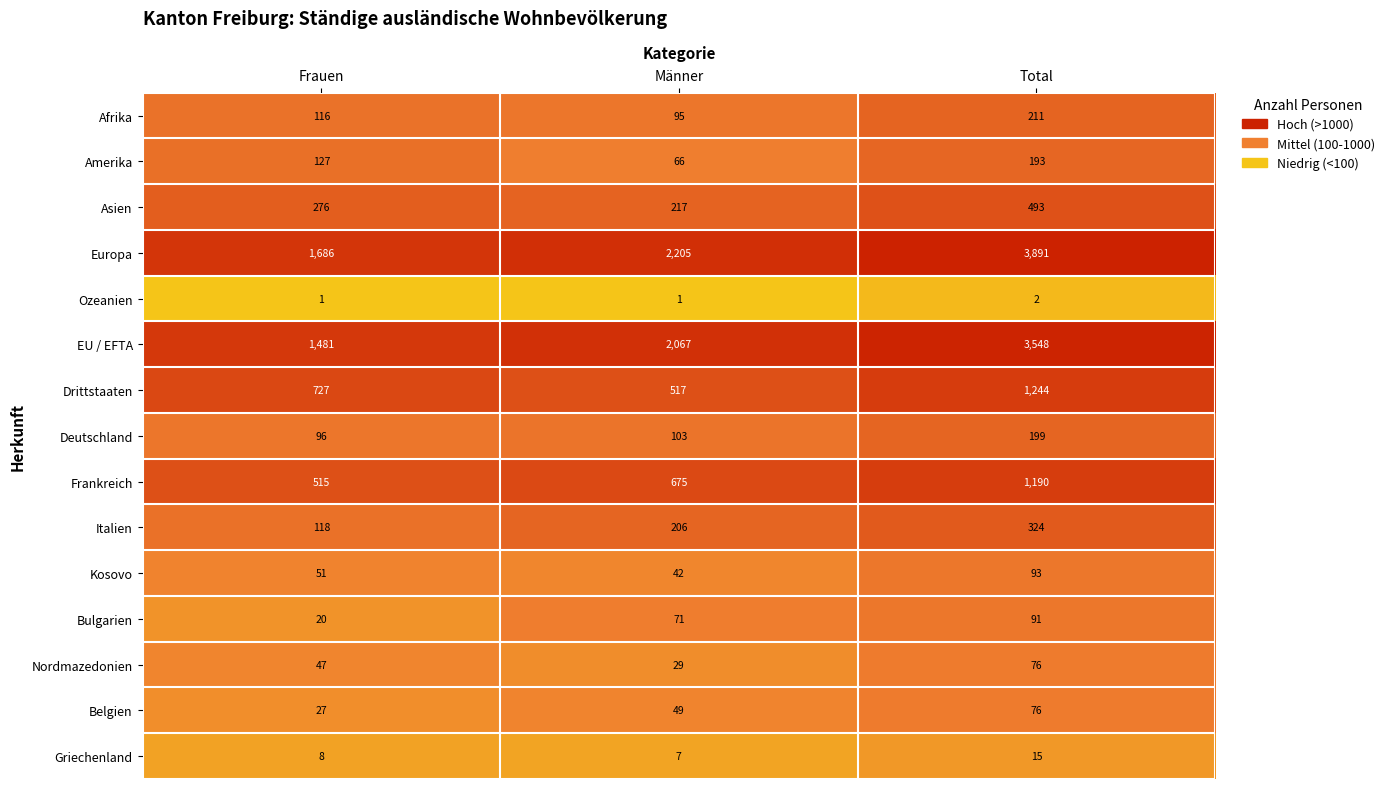

What is the difference between the highest and lowest values at Total?

3889